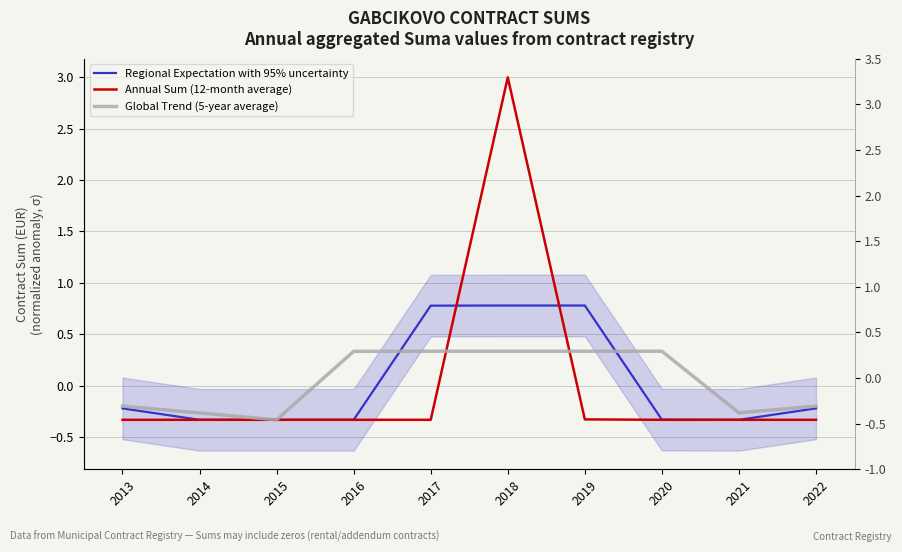

True or false: Annual Sum (12-month average) and Regional Expectation with 95% uncertainty cross at least once.

True